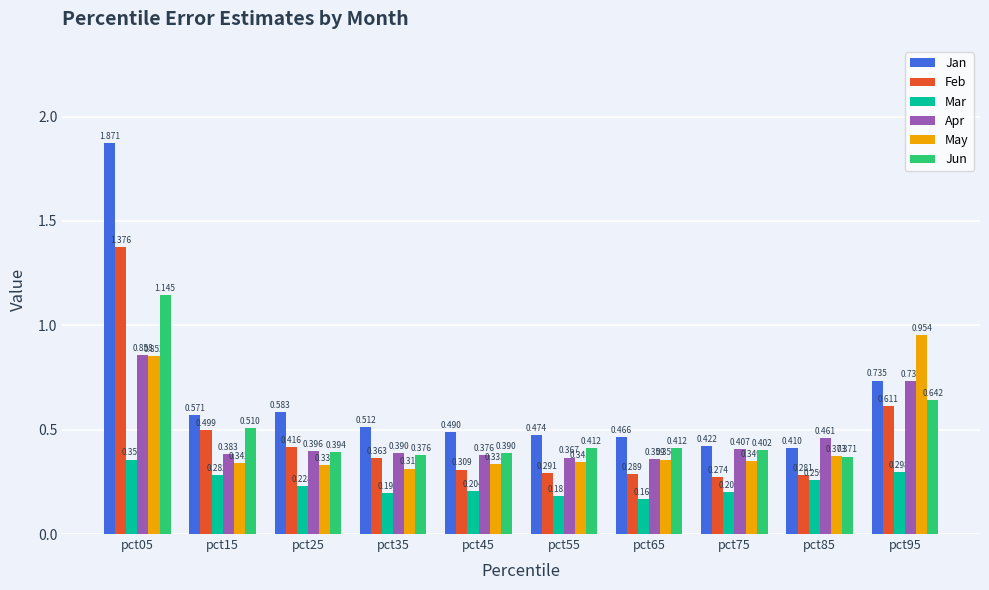

What is the difference between the Mar values at pct35 and pct95?

0.1